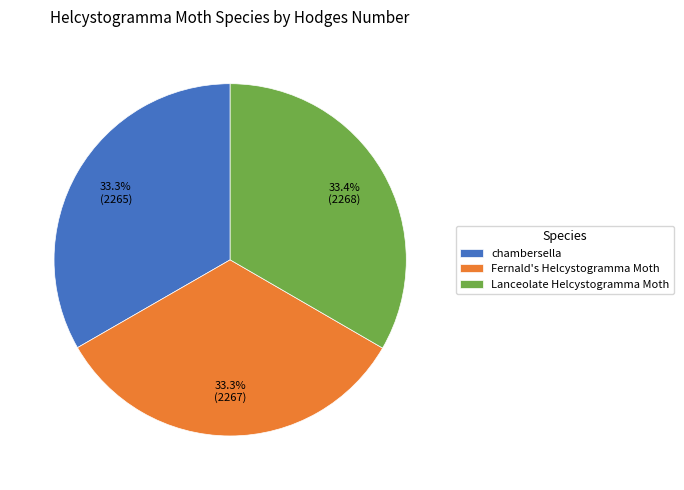

Count the number of slices in the pie.

3